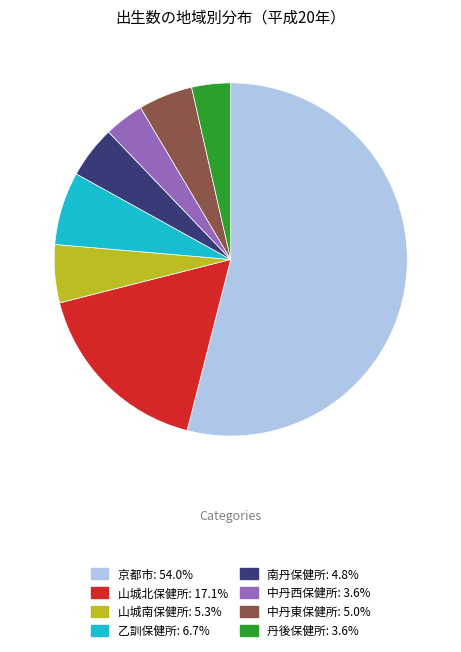

Does 南丹保健所: 4.8% account for over 50% of the chart?

No